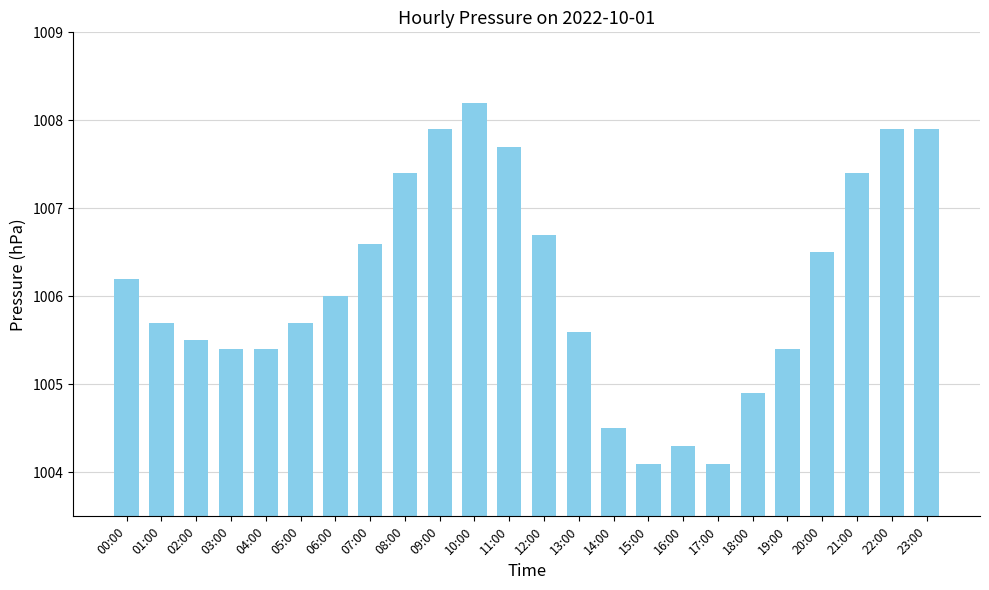

The chart shows a value of 1005.4 at 04:00. True or false?

True